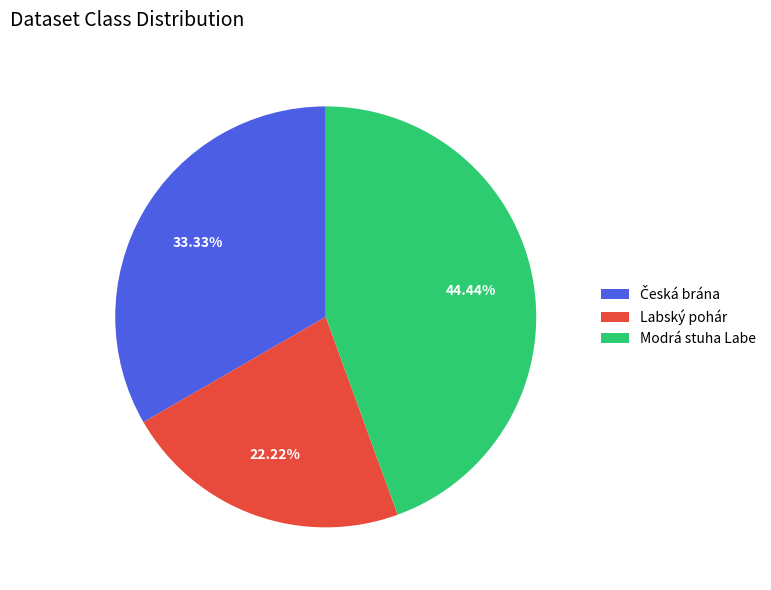

Which slice is the largest?

Modrá stuha Labe